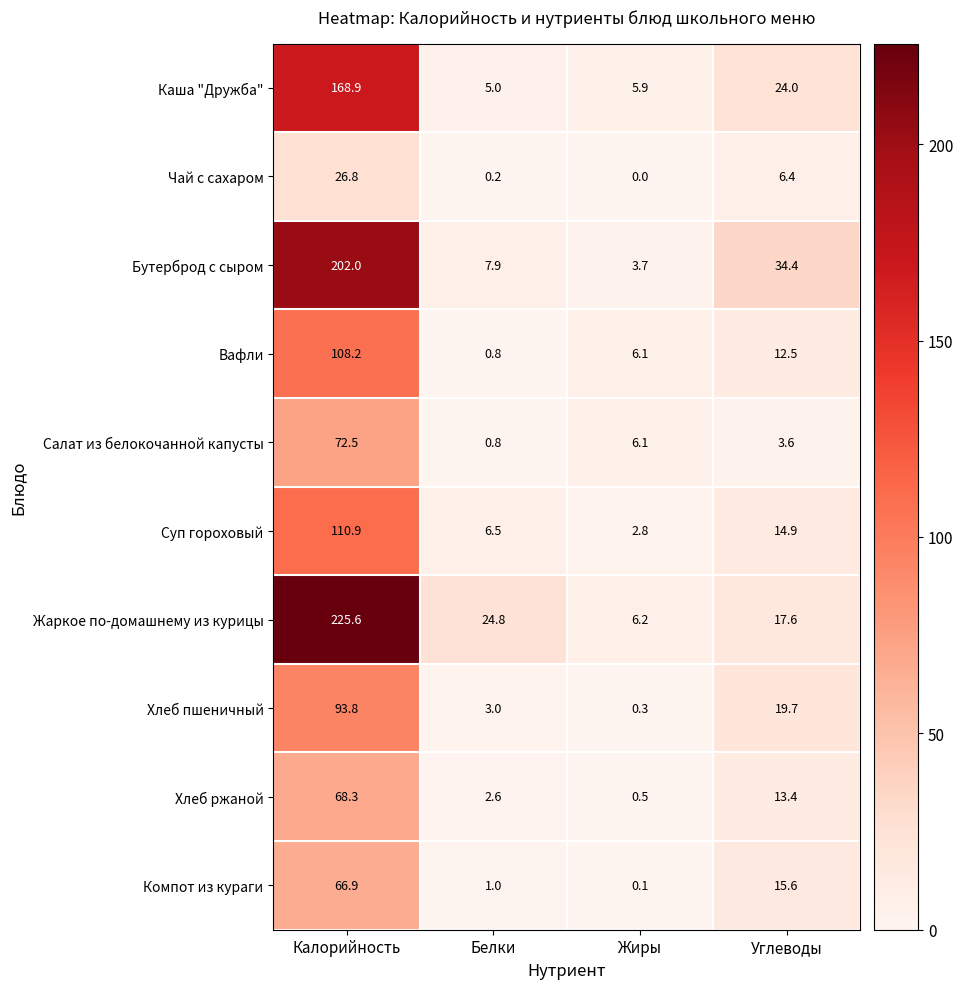

What is the difference between the Каша "Дружба" values at Белки and Углеводы?

19.0